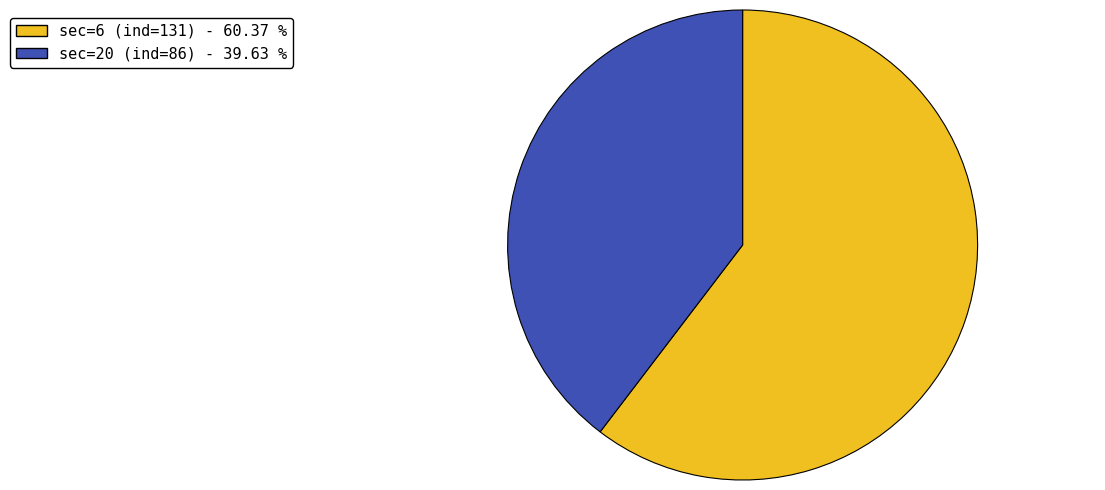

The sec=20 (ind=86) slice represents 33% of the pie. True or false?

False